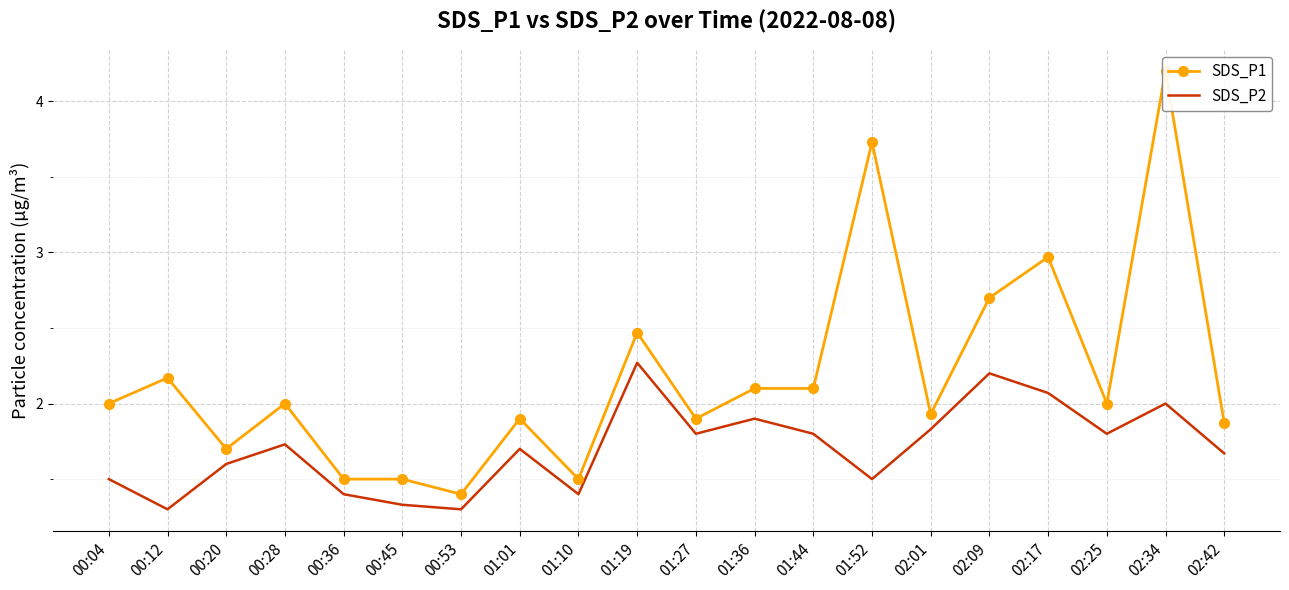

Is it true that SDS_P2 equals 1.9 at 00:45?

False